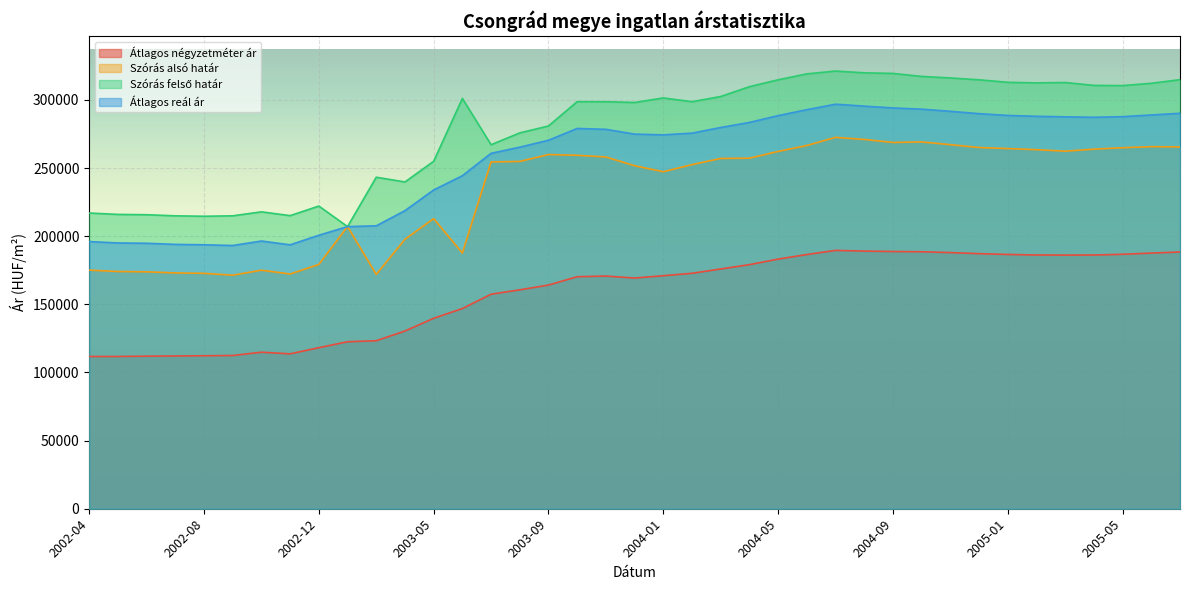

What is the difference between the highest and lowest values at 2003-06?

154181